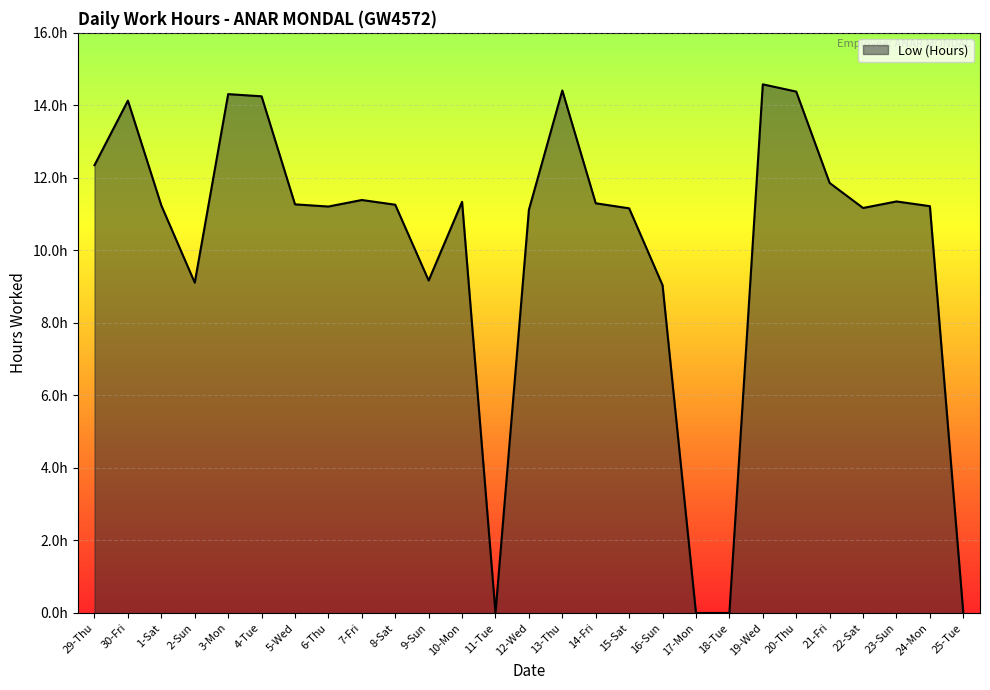

Reading right to left, what are all the values shown in this chart?

25-Tue=0.0	24-Mon=11.2	23-Sun=11.3	22-Sat=11.2	21-Fri=11.9	20-Thu=14.4	19-Wed=14.6	18-Tue=0.0	17-Mon=0.0	16-Sun=9.0	15-Sat=11.2	14-Fri=11.3	13-Thu=14.4	12-Wed=11.1	11-Tue=0.0	10-Mon=11.3	9-Sun=9.2	8-Sat=11.3	7-Fri=11.4	6-Thu=11.2	5-Wed=11.3	4-Tue=14.2	3-Mon=14.3	2-Sun=9.1	1-Sat=11.2	30-Fri=14.1	29-Thu=12.3